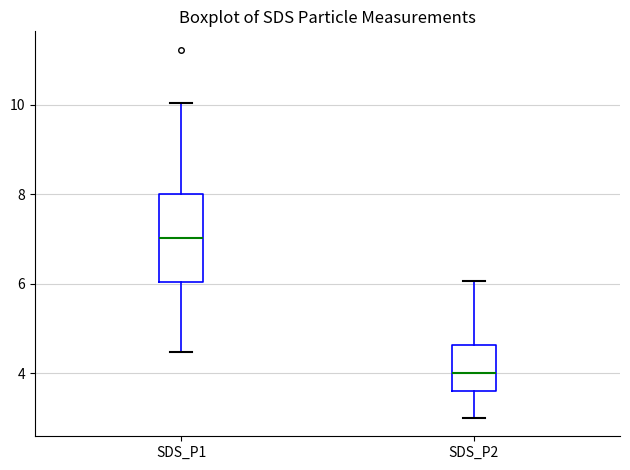

Comparing the boxes themselves (not the whiskers), which one is the tallest?

SDS_P1